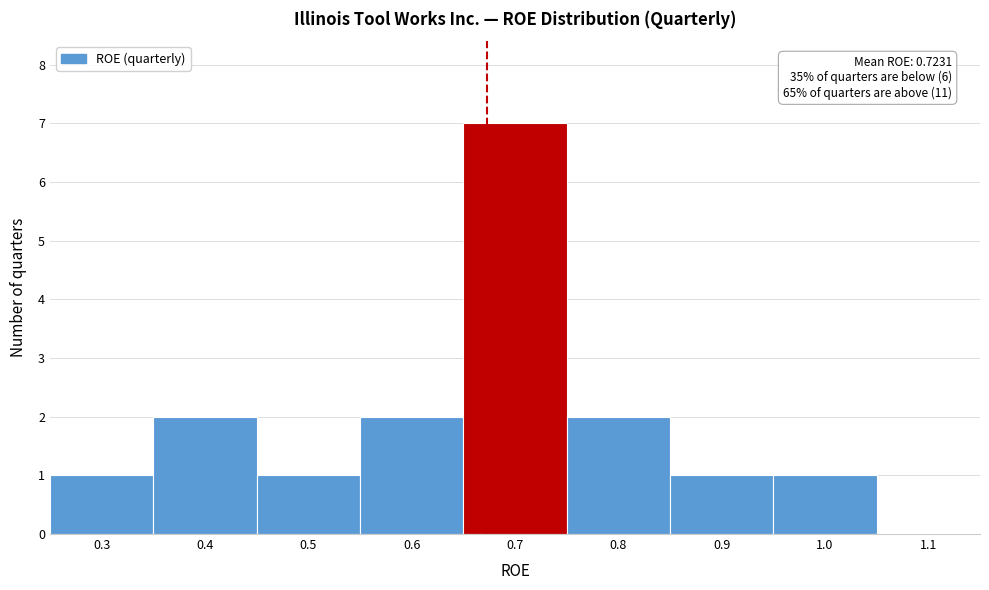

Reading left to right, what are all the values shown in this chart?

0.3=1	0.4=2	0.5=1	0.6=2	0.7=7	0.8=2	0.9=1	1.0=1	1.1=0